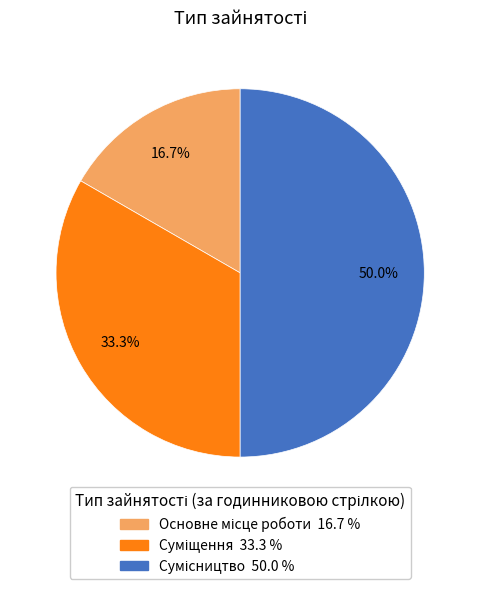

Approximately how many times larger is the value at Суміщення compared to Основне місце роботи?

2.0